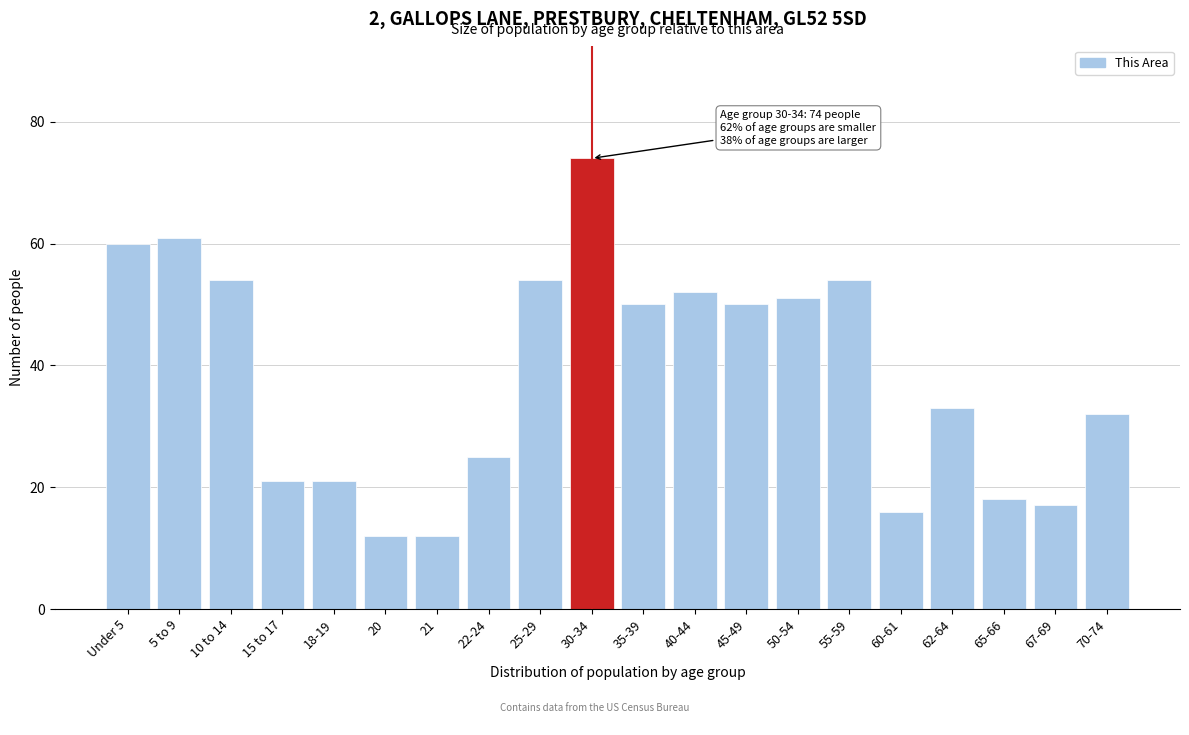

Reading left to right, extract all data points from this chart.

60	61	54	21	21	12	12	25	54	74	50	52	50	51	54	16	33	18	17	32